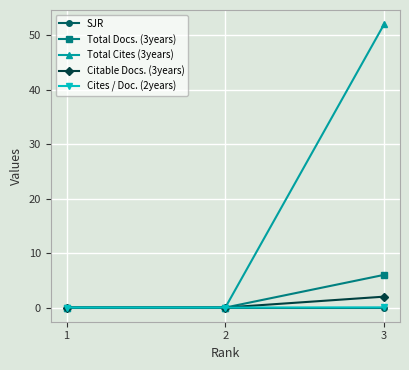

Is the value of Total Docs. (3years) at 3 greater than the value of Citable Docs. (3years) at 1?

Yes